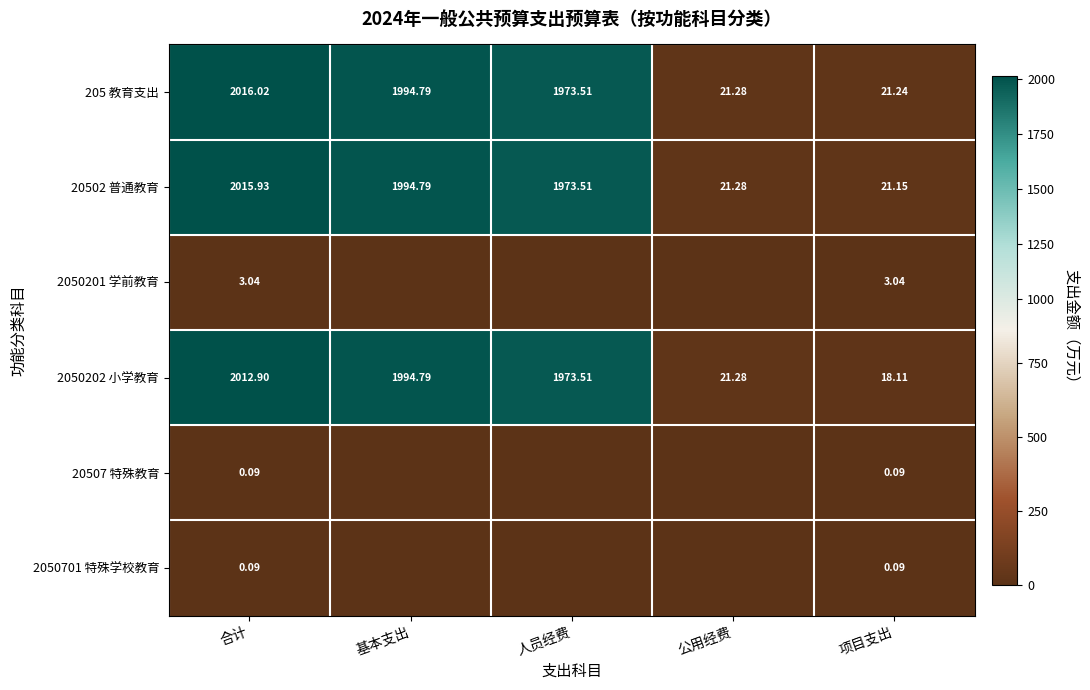

At which category is the sum across all series the highest?

合计